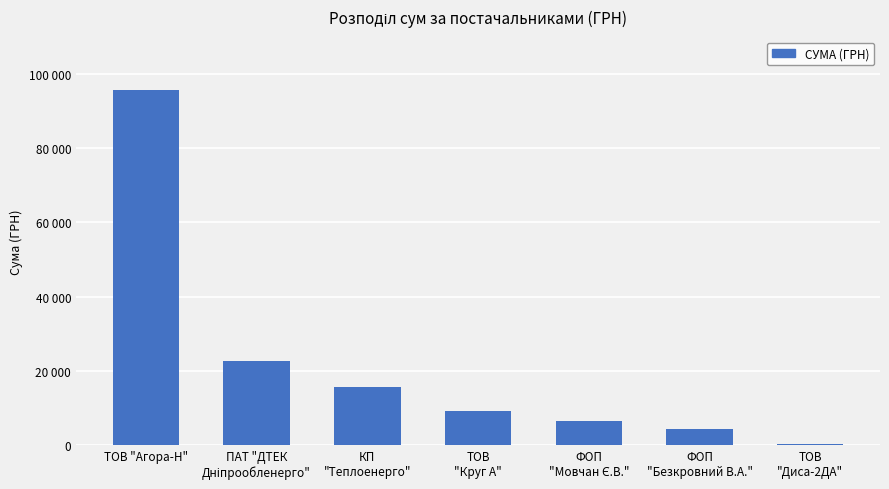

True or false: the data shows 4314.1 at ФОП
"Безкровний В.А.".

True